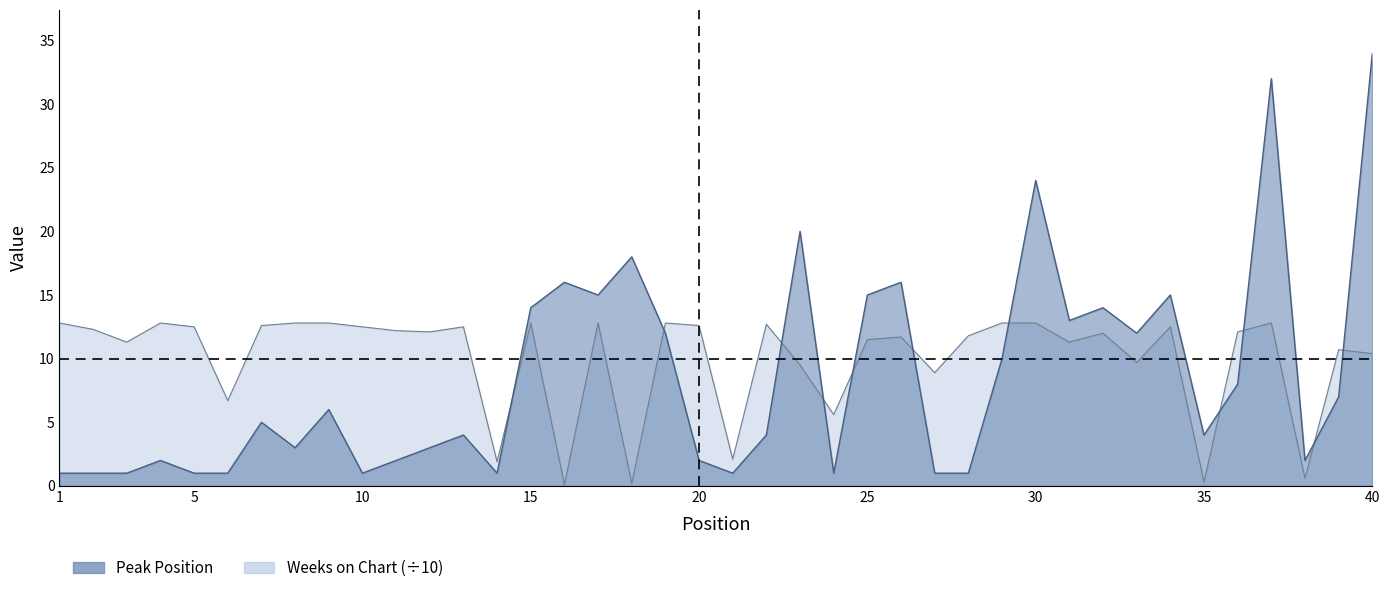

What are all the series names shown in the legend?

Peak Position, Weeks on Chart